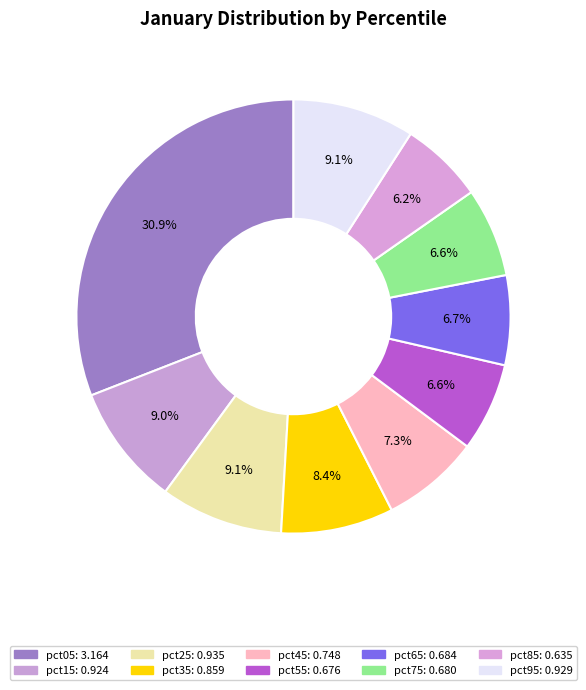

Count the number of slices in the pie.

10